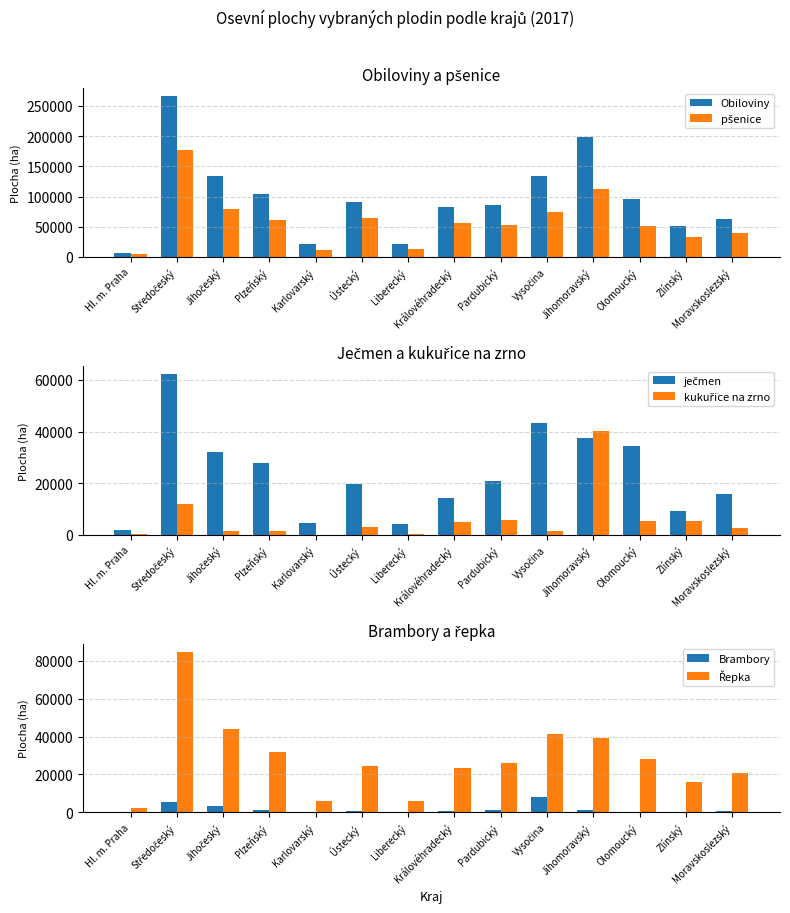

List the labels in order of Řepka value, smallest first.

Hl. m. Praha, Liberecký, Karlovarský, Zlínský, Moravskoslezský, Královéhradecký, Ústecký, Pardubický, Olomoucký, Plzeňský, Jihomoravský, Vysočina, Jihočeský, Středočeský